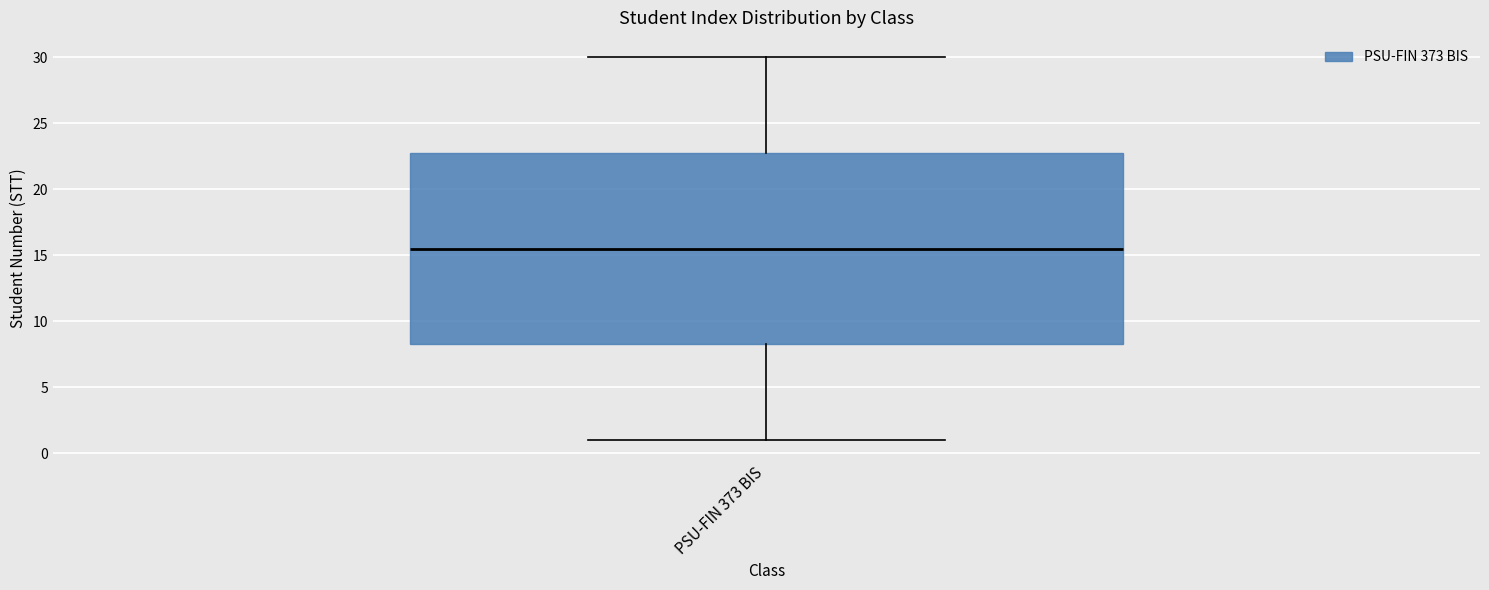

Read this box plot against the y-axis: the position of the median line, the range covered by the box, and the ends of both whiskers. The values are not printed on the chart, so give them approximately, as read against the axis.

median 15.5, box 8.5 to 23.0, whiskers 1.0 to 30.0